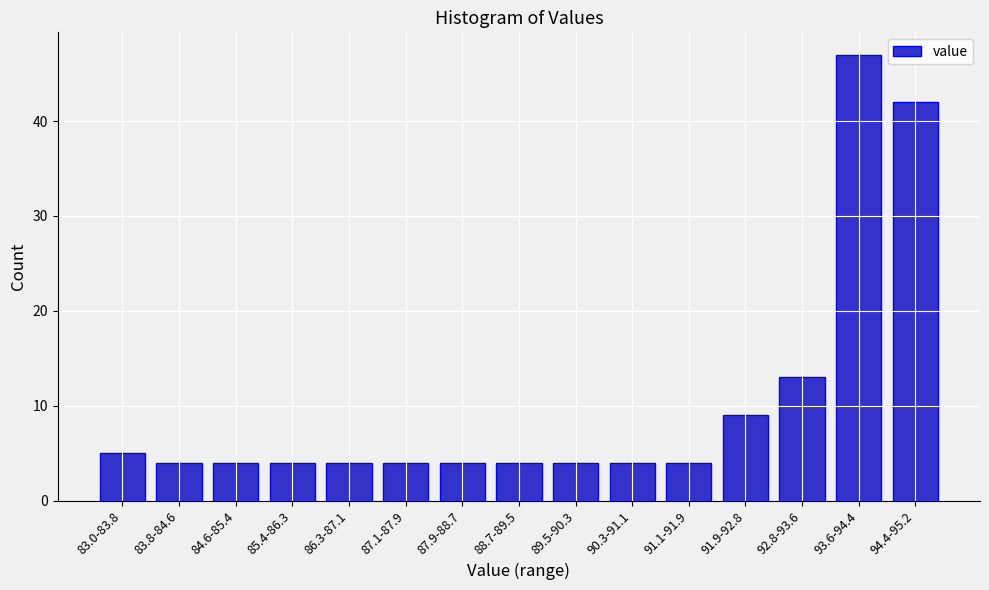

Reading left to right, extract all data points from this chart.

5	4	4	4	4	4	4	4	4	4	4	9	13	47	42